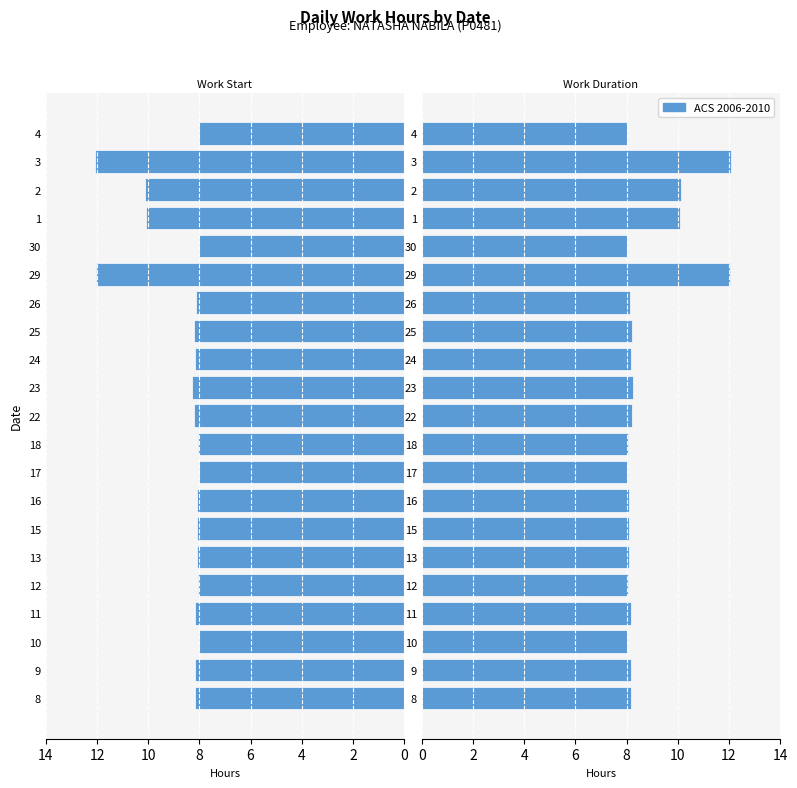

What is the sum of all values?

182.4